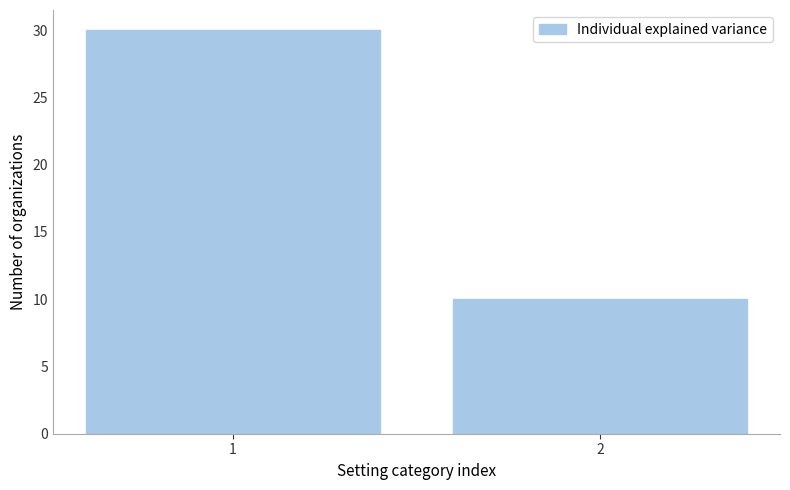

Rank the categories by value from lowest to highest.

2, 1